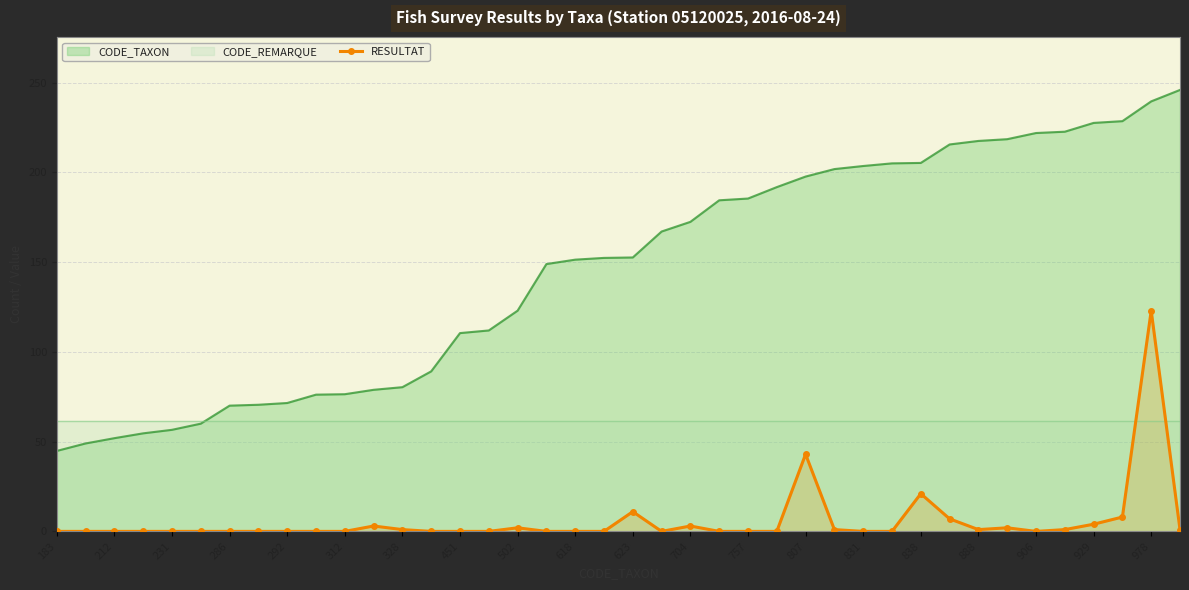

How many lines are shown in the chart?

1